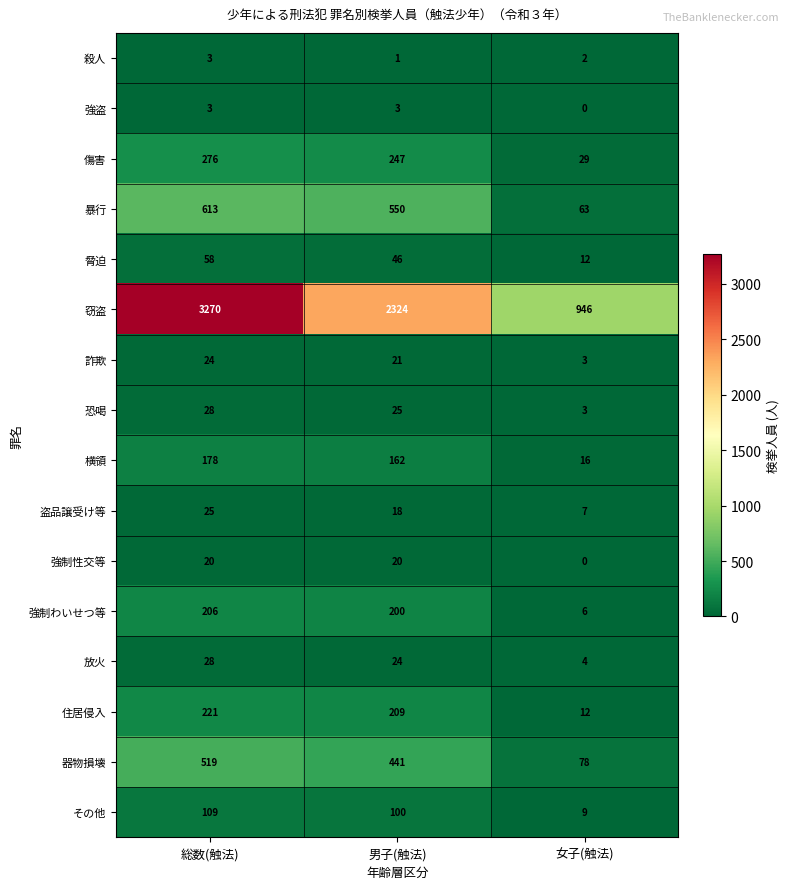

Count the number of categories in the chart.

3